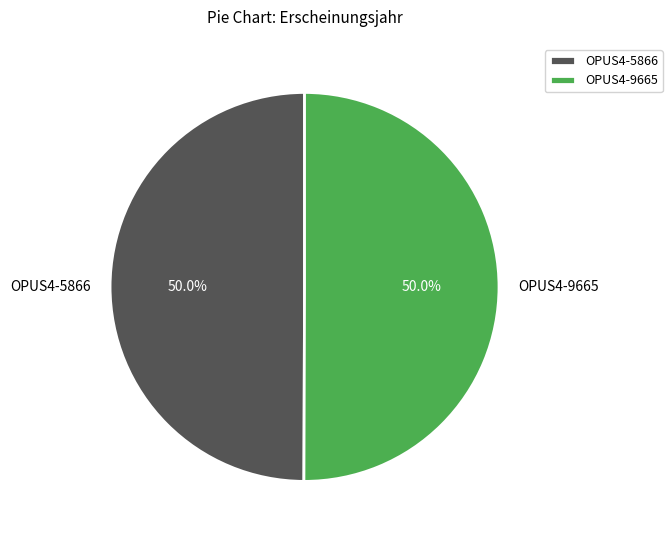

Approximately how many times larger is the value at OPUS4-9665 compared to OPUS4-5866?

1.0